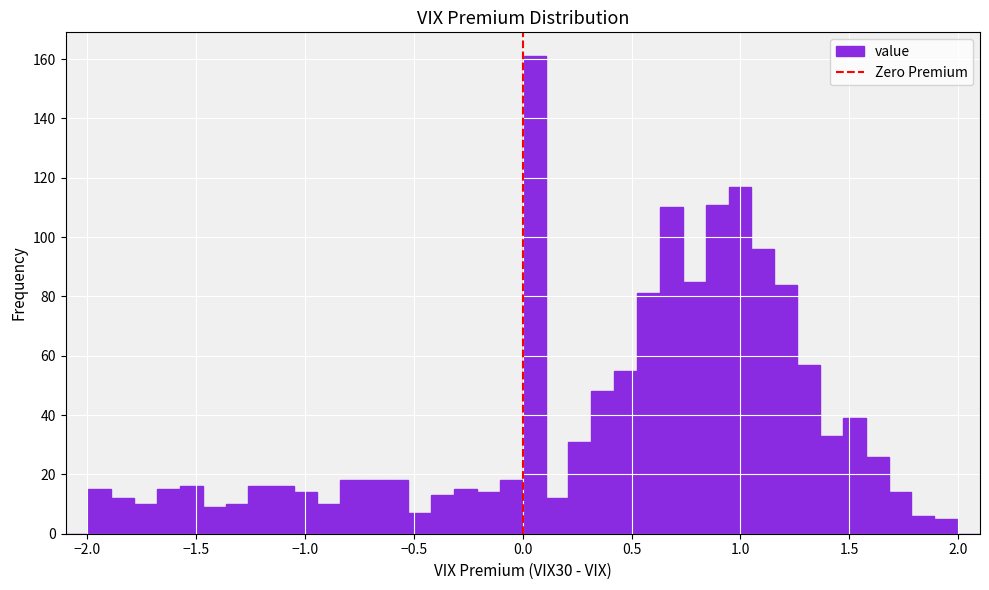

Around what value on the x-axis is the tallest bar? Give the approximate position of its centre, as read against the axis.

0.05